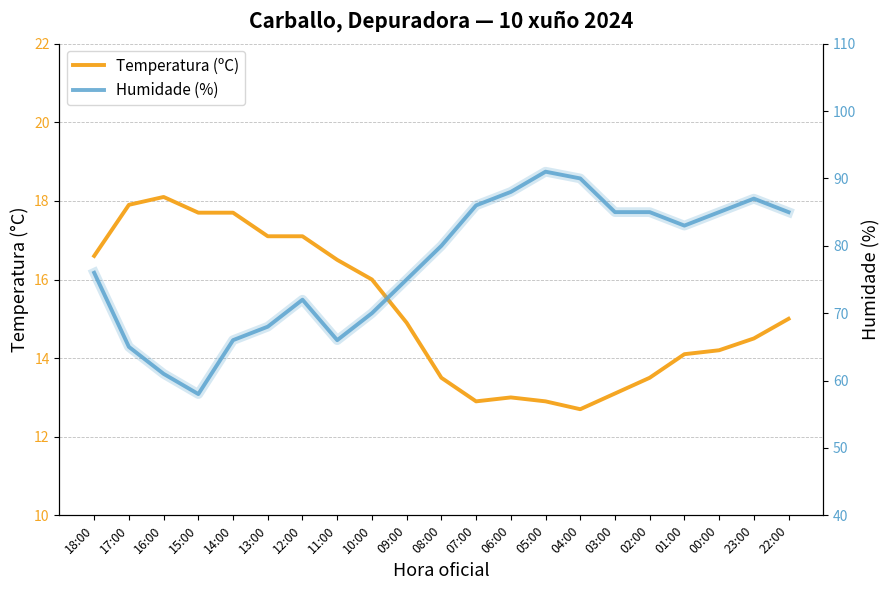

What position from the left is 13:00?

6